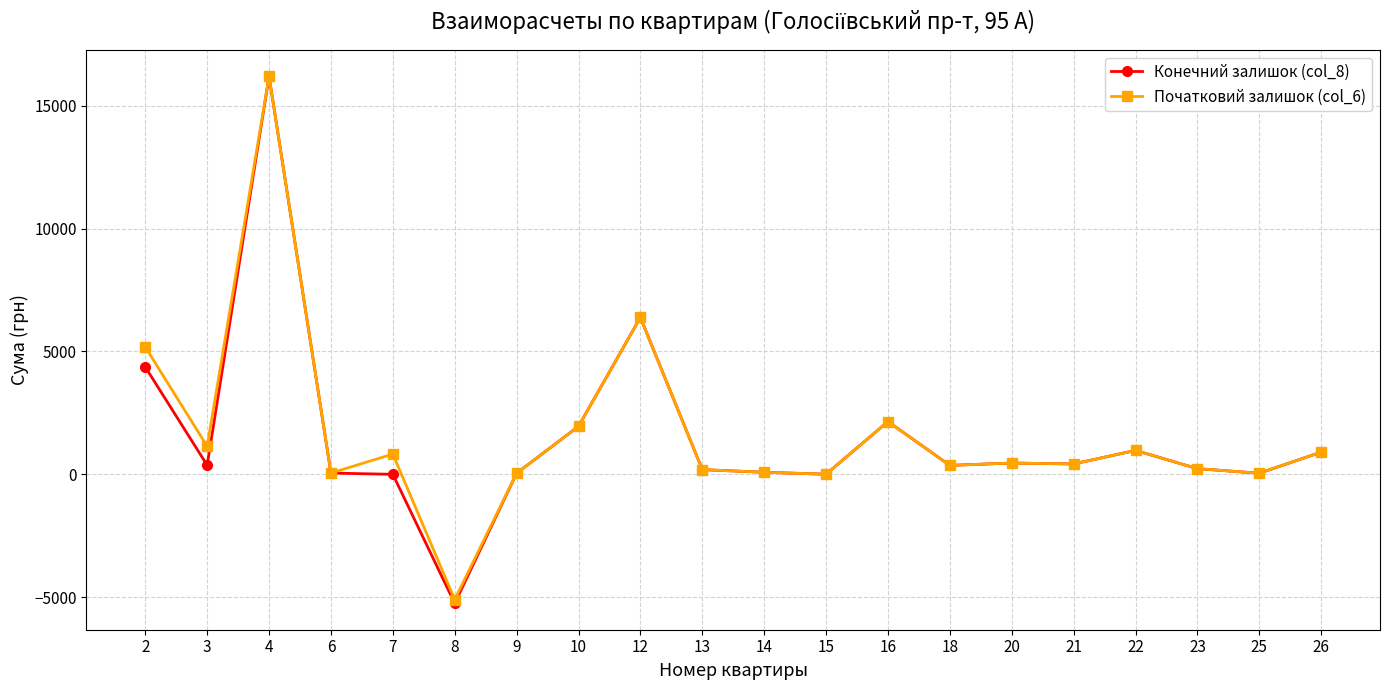

Is the value of Конечний залишок (col_8) at 2 greater than the value of Початковий залишок (col_6) at 13?

Yes